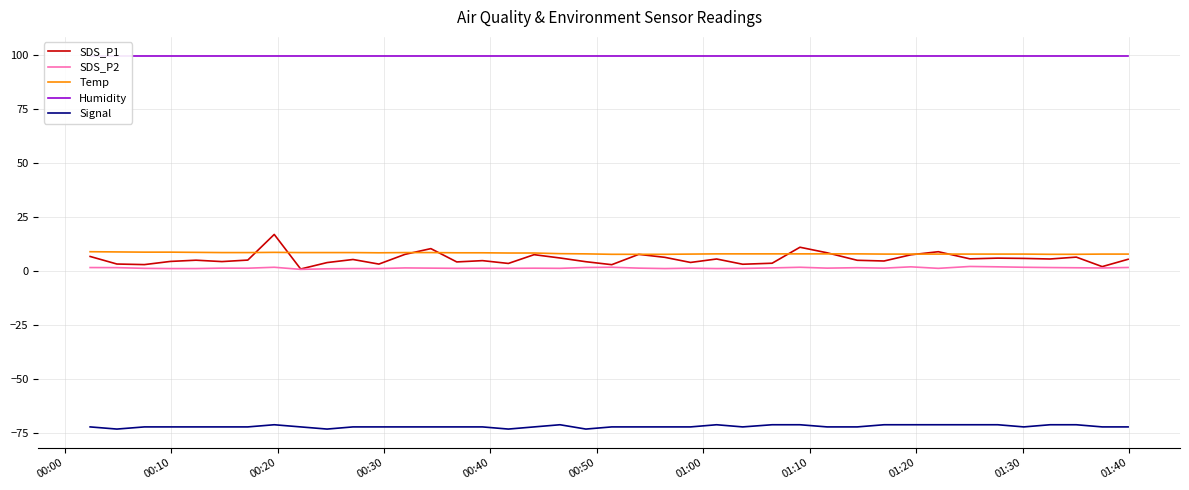

How many interior local valleys does the SDS_P2 series have?

11